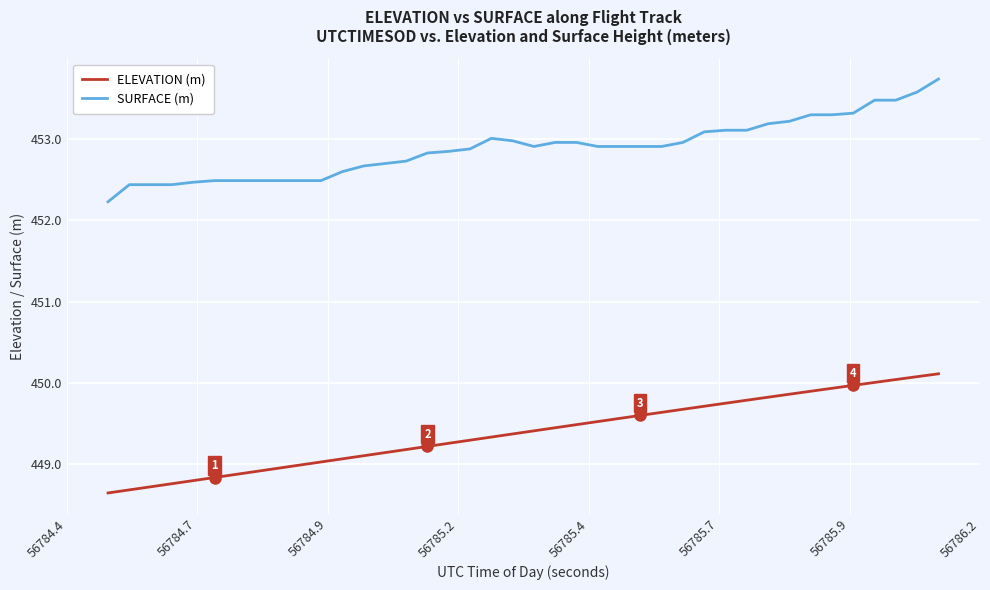

True or false: ELEVATION (m) and SURFACE (m) cross at least once.

False